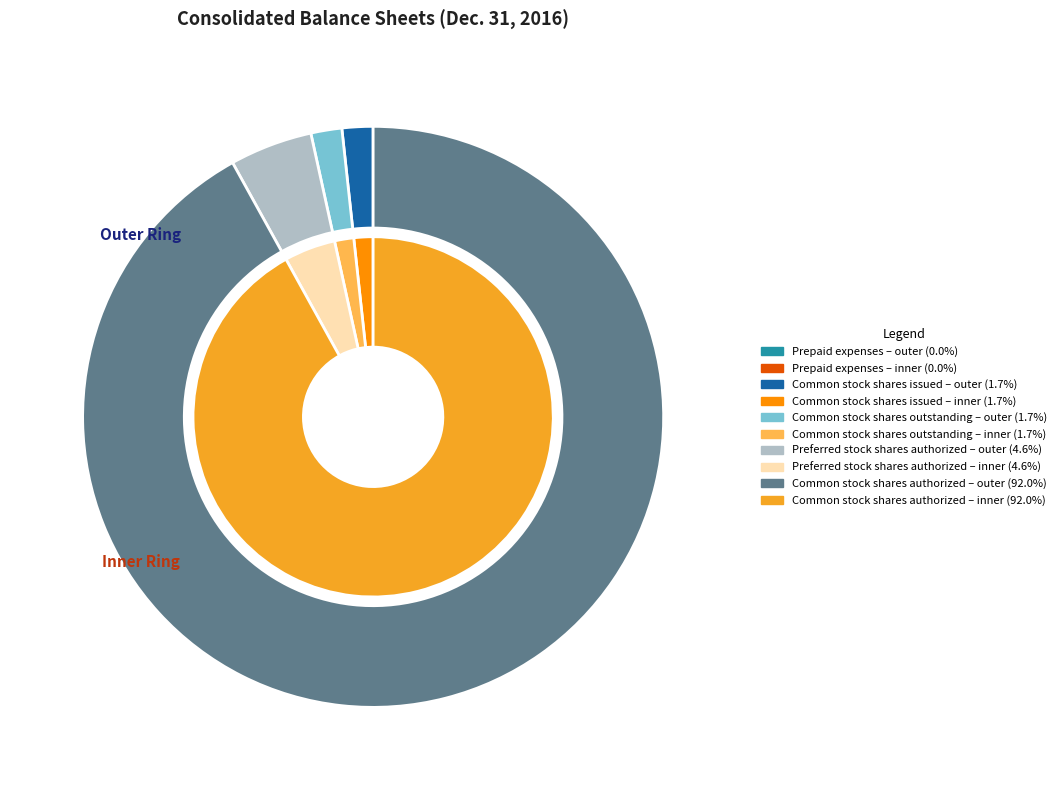

Is it true that Preferred stock shares authorized is 16% of the pie?

False